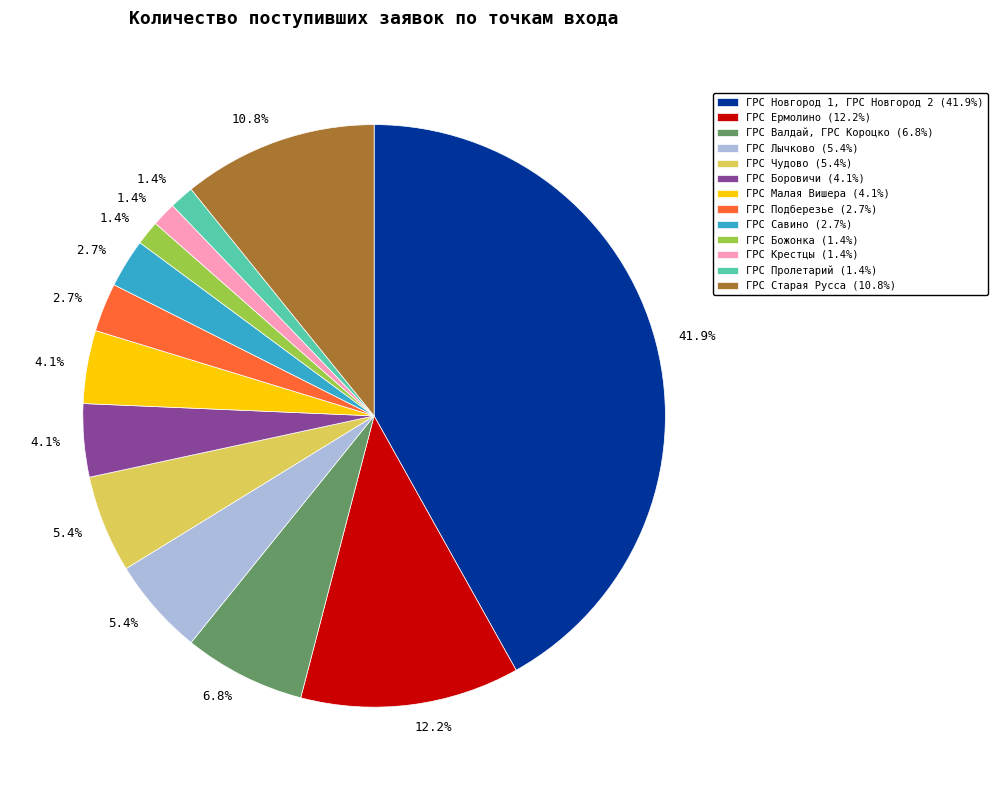

To the nearest percent, what portion does ГРС Валдай, ГРС Короцко represent?

7%